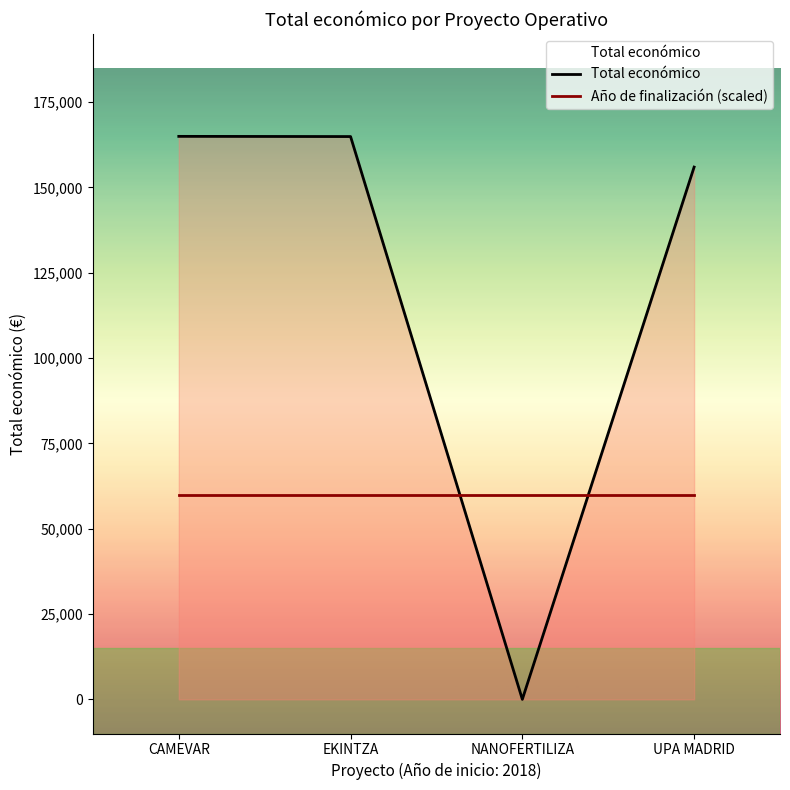

At which label does Total económico first exceed 164925?

CAMEVAR